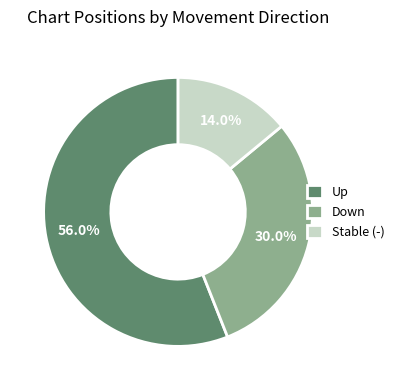

Between Up and Stable (-), which is larger?

Up